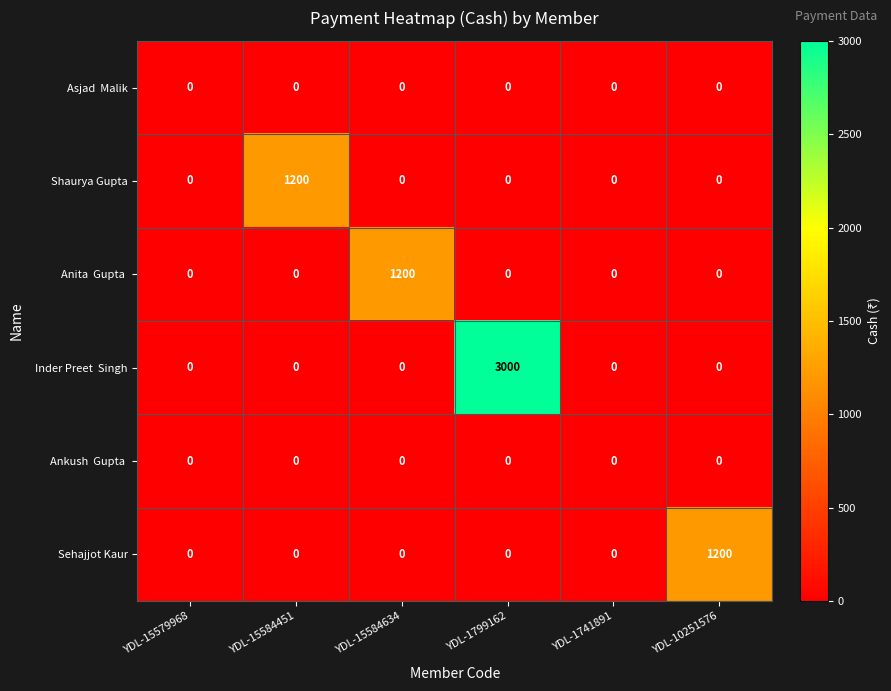

At which category is the sum across all series the highest?

YDL-1799162